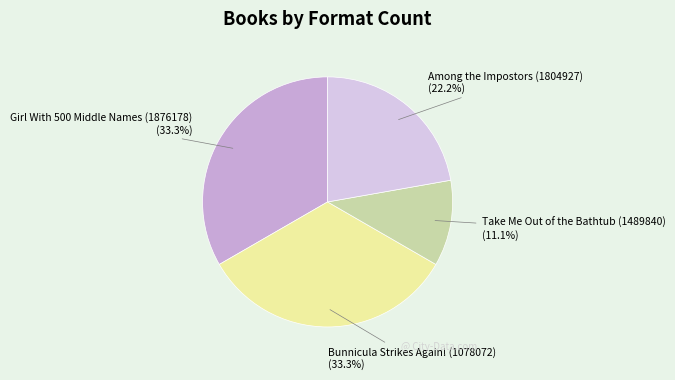

How many segments does this pie chart have?

4